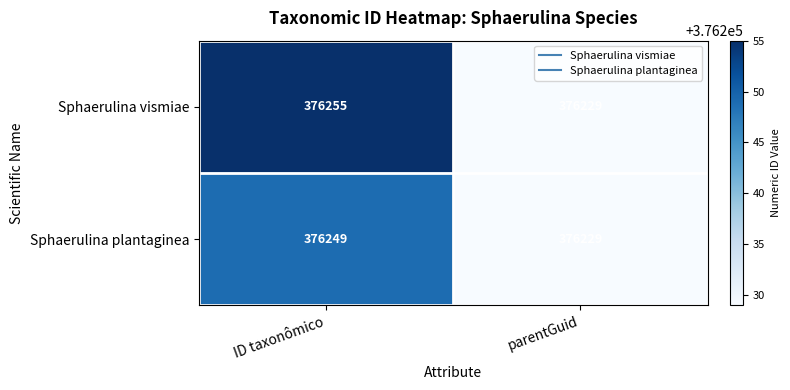

Which series has the widest spread of values?

Sphaerulina vismiae